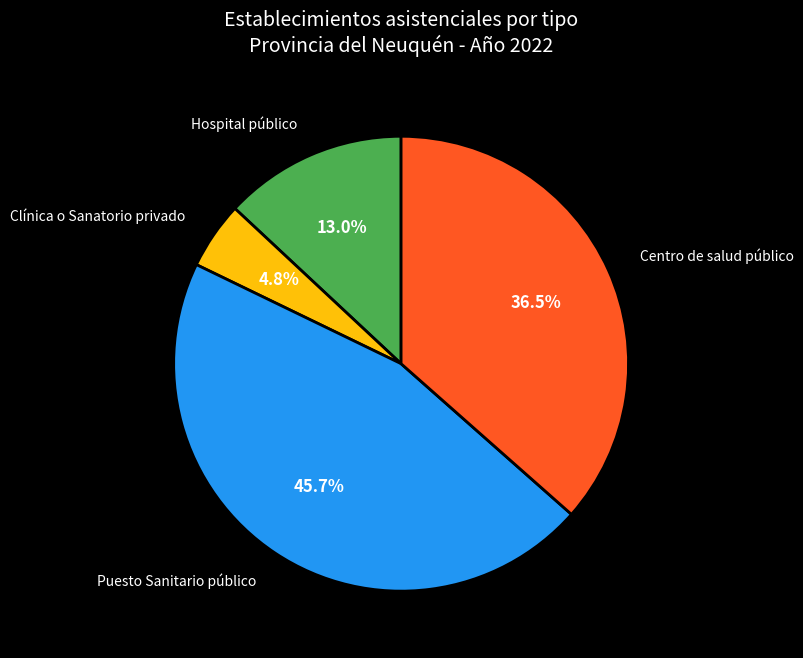

How much of the chart is everything except Hospital público?

87.0%